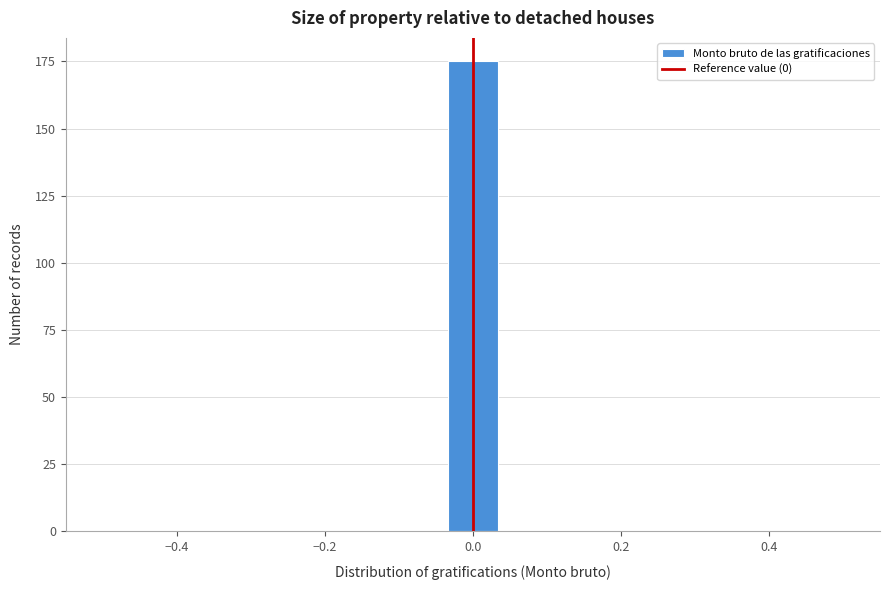

Around what value on the x-axis is the tallest bar? Give the approximate position of its centre, as read against the axis.

0.00